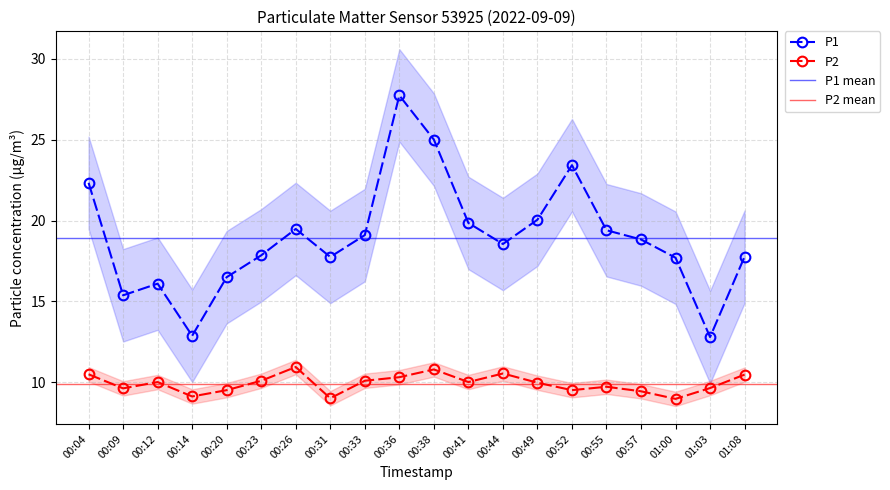

Reading left to right, list all the values displayed in this chart.

P1: 00:04=22.3	00:09=15.4	00:12=16.1	00:14=12.9	00:20=16.5	00:23=17.9	00:26=19.5	00:31=17.8	00:33=19.1	00:36=27.7	00:38=25.0	00:41=19.9	00:44=18.6	00:49=20.1	00:52=23.4	00:55=19.4	00:57=18.8	01:00=17.7	01:03=12.8	01:08=17.8
P2: 00:04=10.5	00:09=9.6	00:12=10.0	00:14=9.1	00:20=9.5	00:23=10.1	00:26=10.9	00:31=9.0	00:33=10.1	00:36=10.3	00:38=10.8	00:41=10.0	00:44=10.6	00:49=10.0	00:52=9.5	00:55=9.7	00:57=9.4	01:00=9.0	01:03=9.7	01:08=10.5